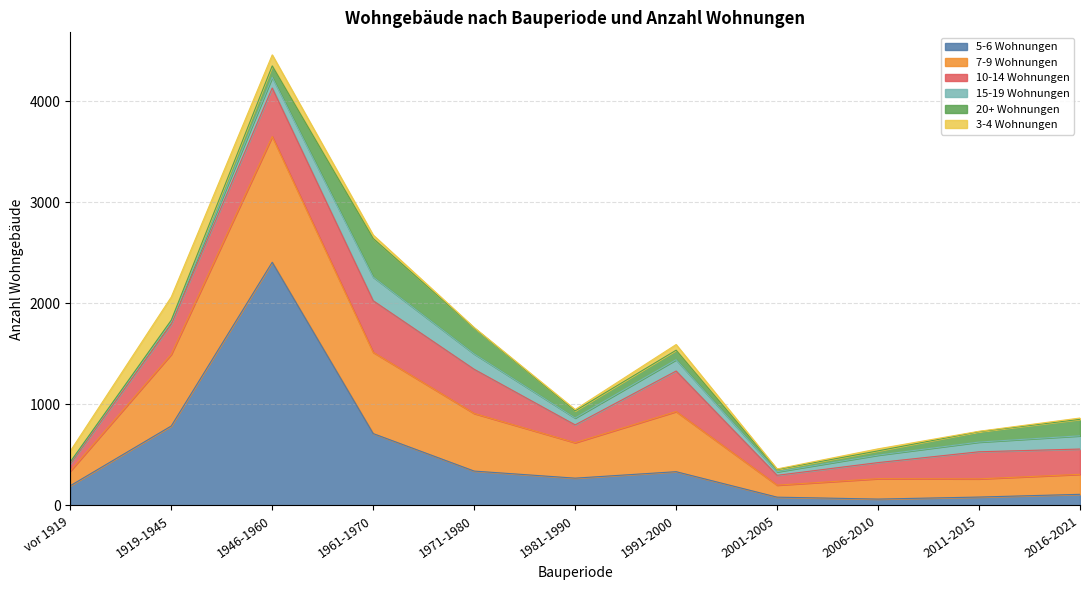

True or false: 20+ Wohnungen and 15-19 Wohnungen intersect in this chart.

True